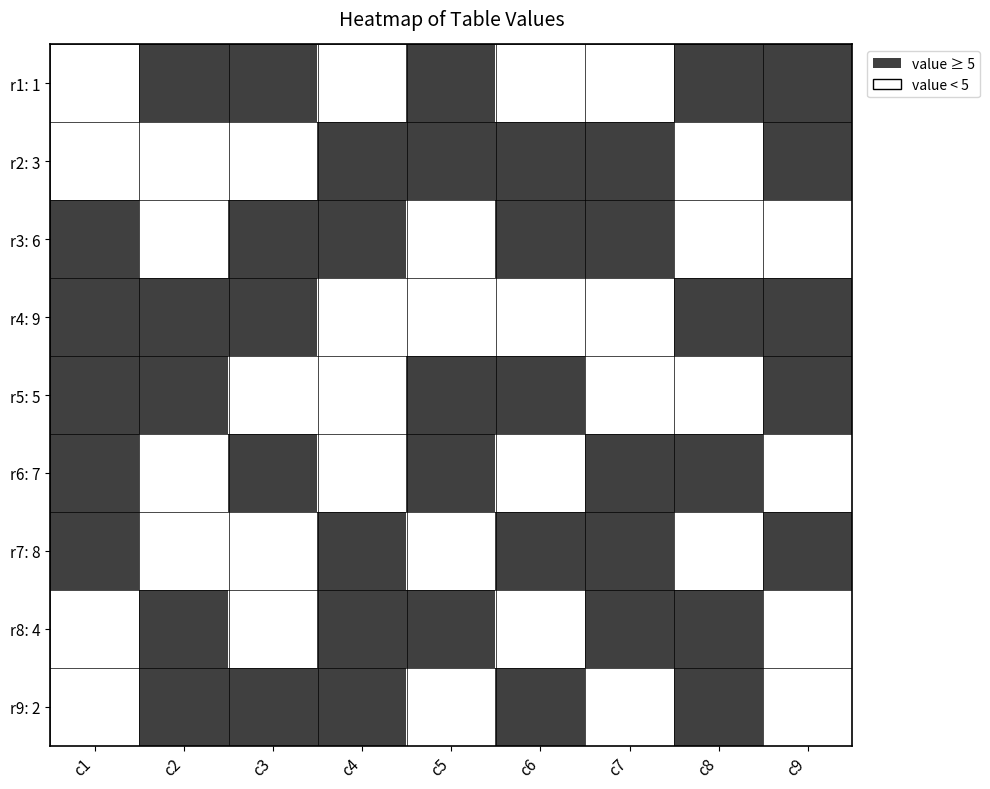

At which category is the sum across all series the highest?

c1